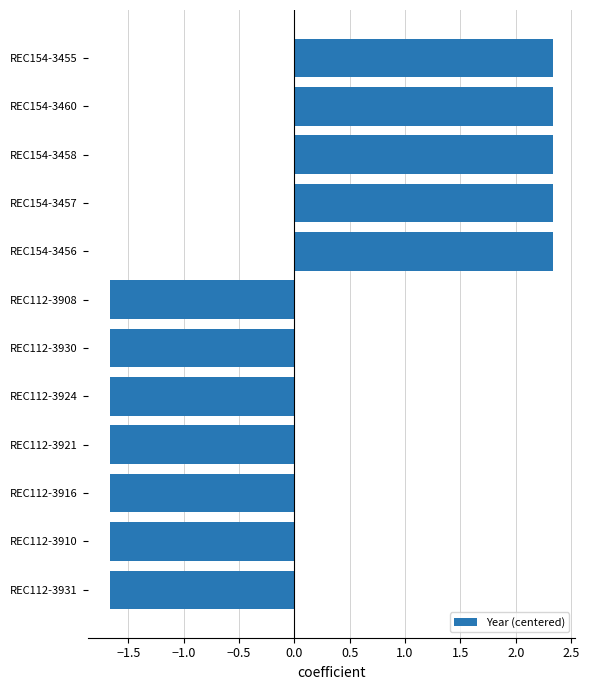

Is it true that the value at REC112-3916 is -1.7?

True